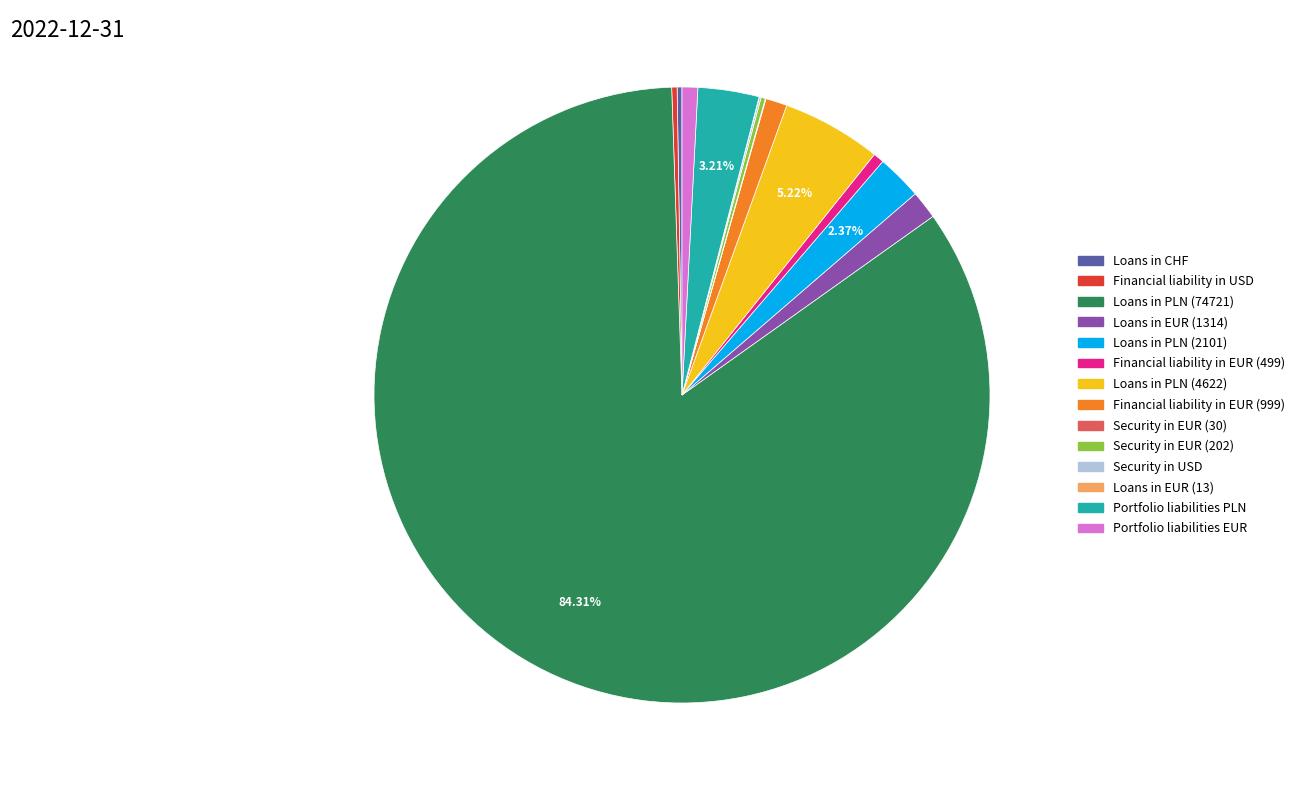

Is there any slice that represents more than half of the pie?

Yes